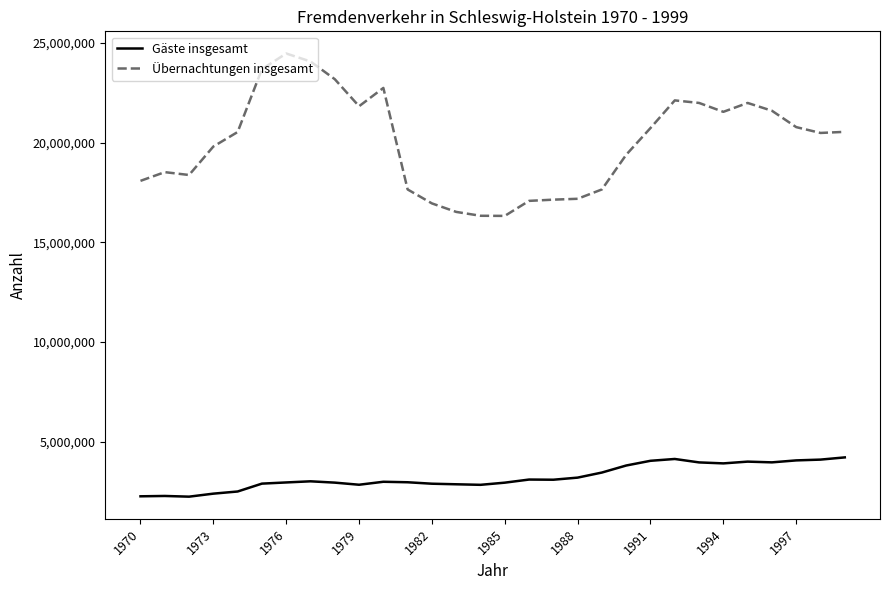

Which series has the largest total across all categories?

Übernachtungen insgesamt